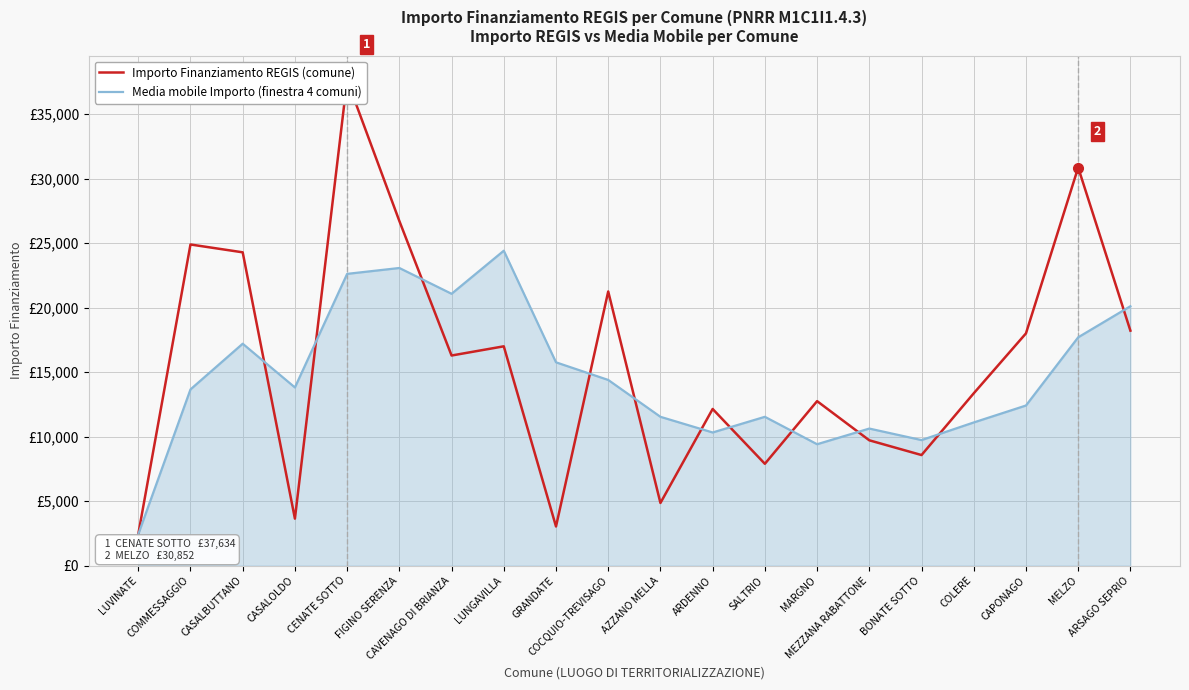

The Importo Finanziamento REGIS (comune) series shows 18135.6 at COLERE. True or false?

False